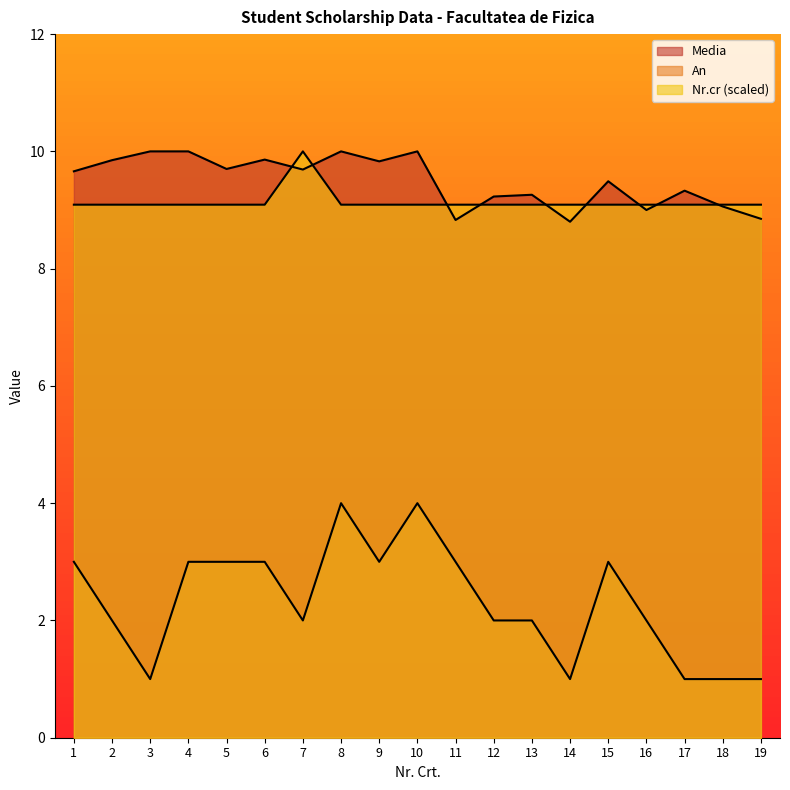

How many data points in An are above 2?

9